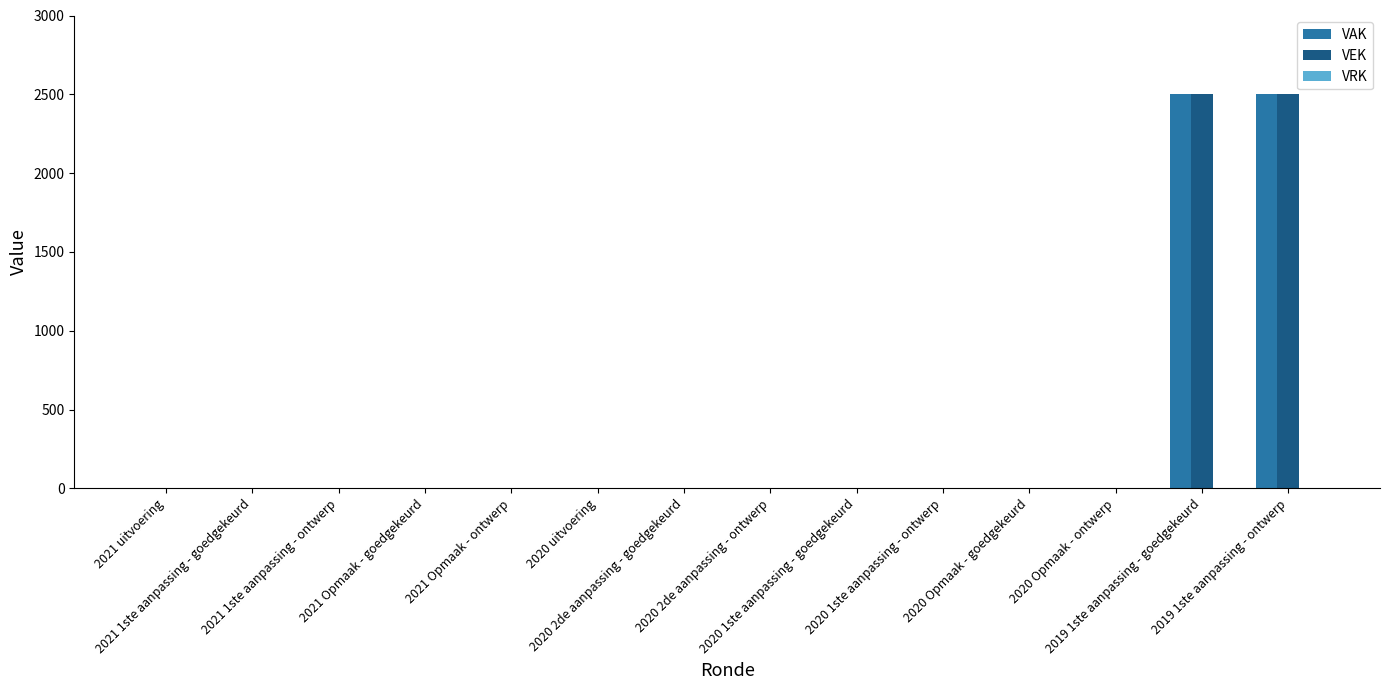

What is the sum of all VEK values?

5000